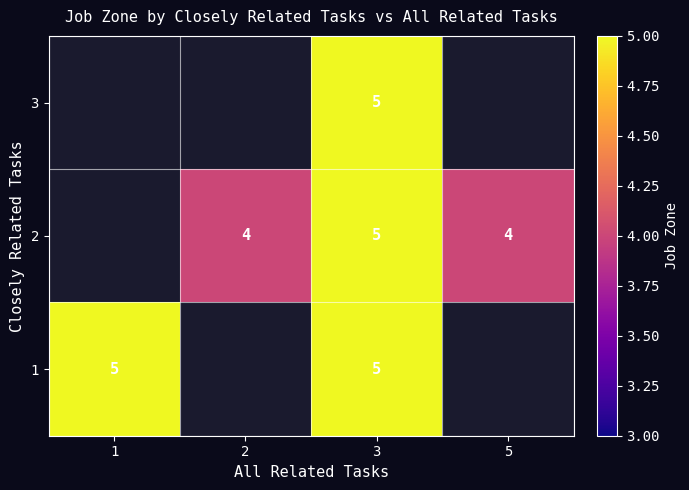

What is the minimum value shown in the chart?

4.0